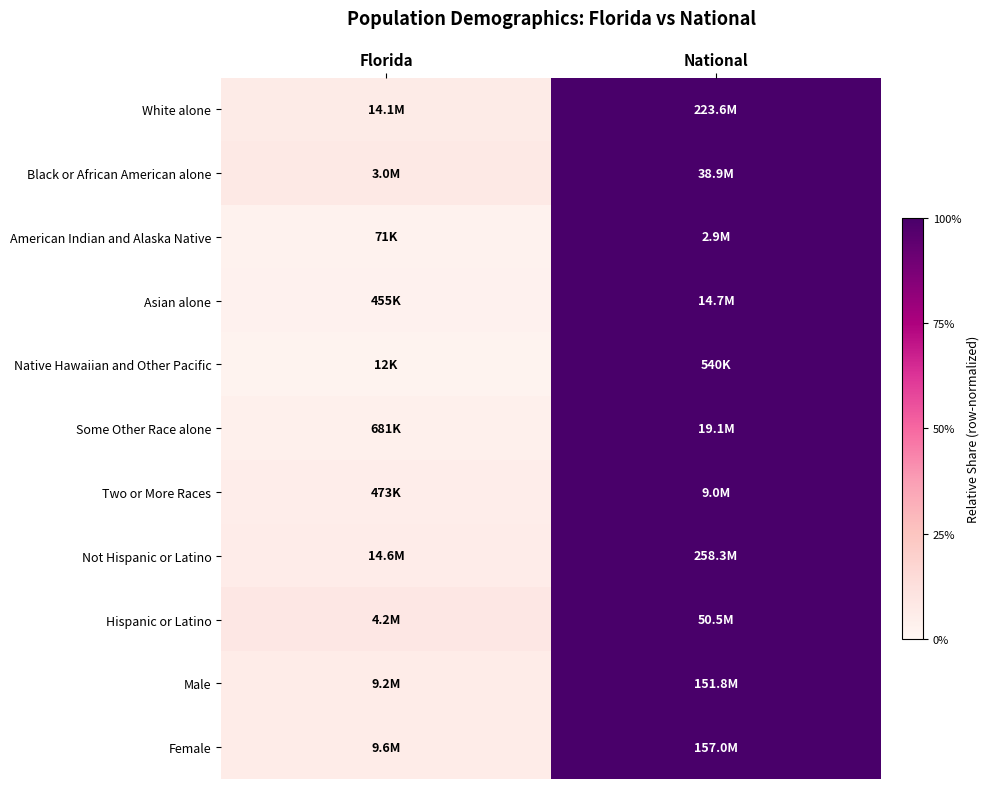

What is the total value across all series at National?

11.0